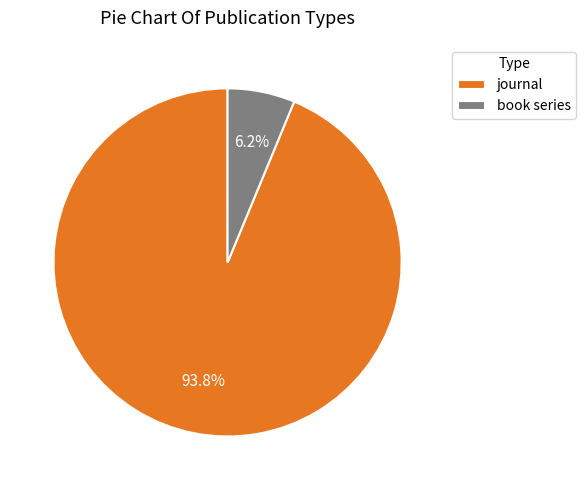

True or false: journal accounts for 82% of the total.

False